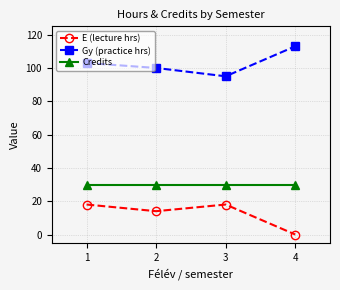

What is the spread (max minus min) of values at 1?

85